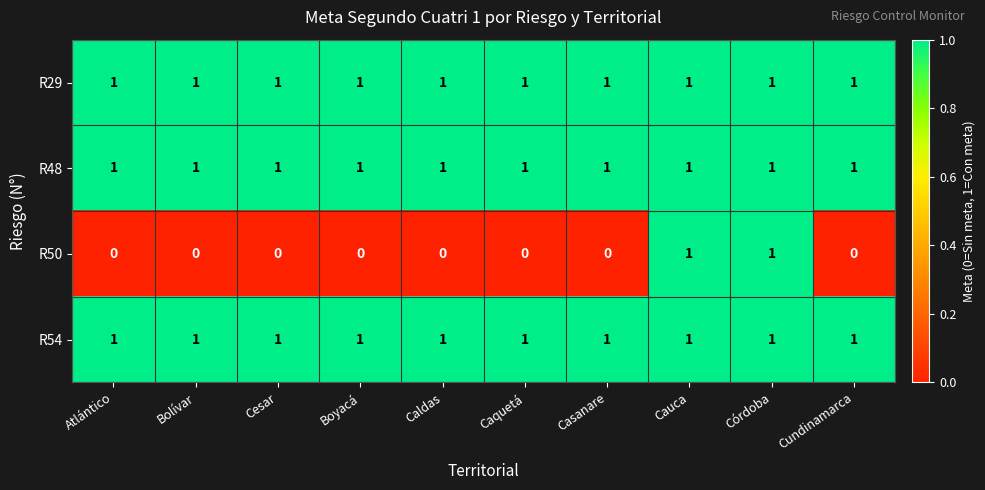

The R50 series shows 2 at Cauca. True or false?

False